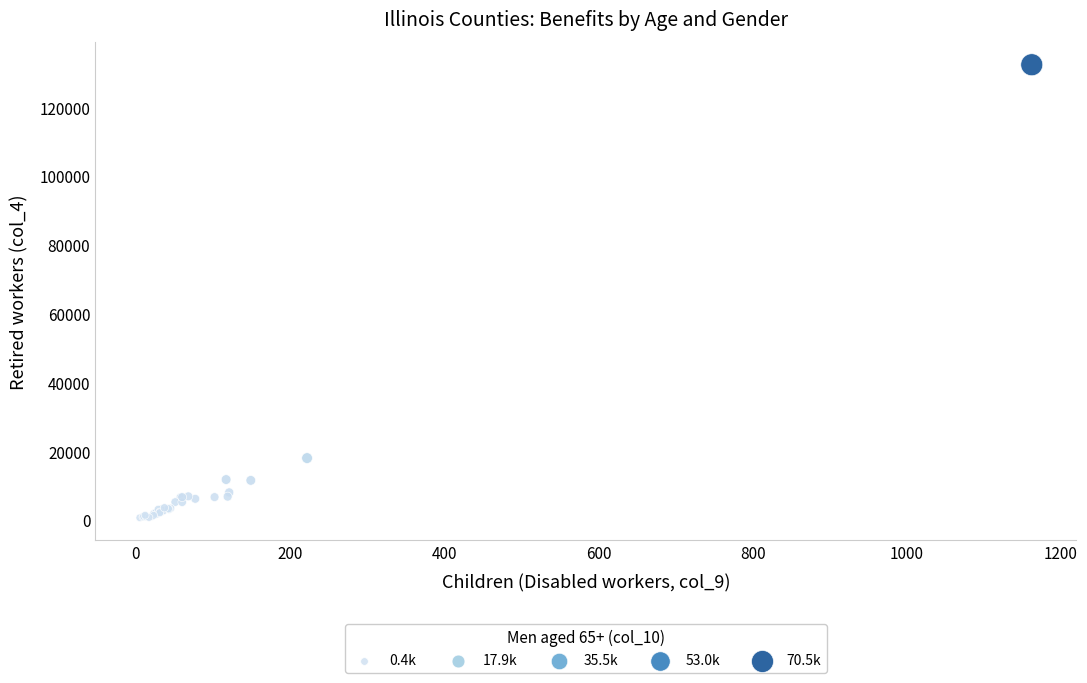

What Y value in the scatter plot is closest to 66588?

18103